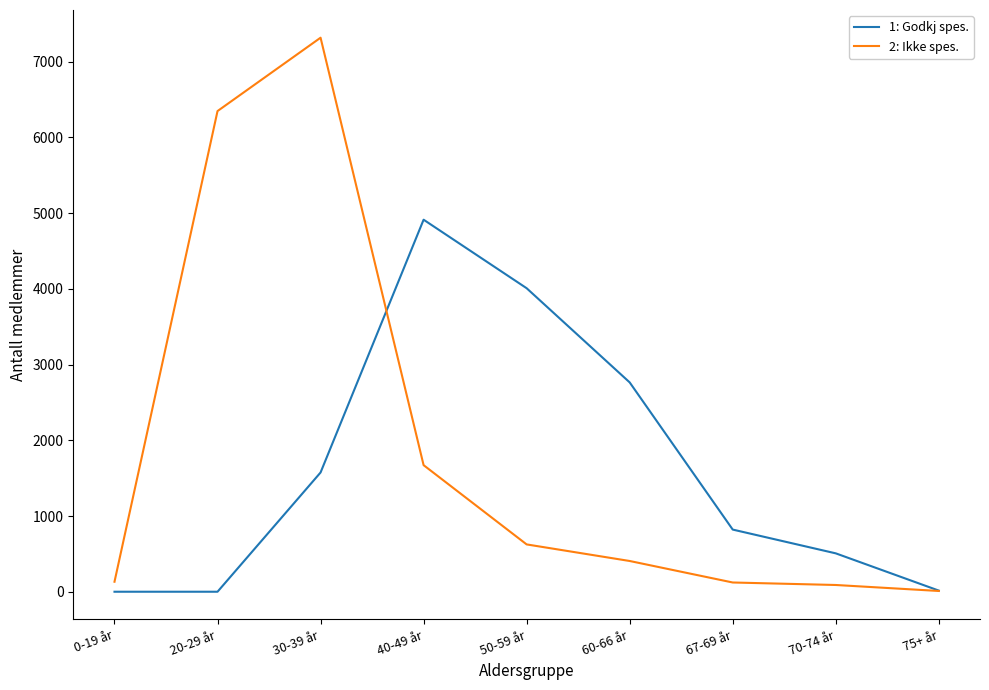

At which category is the sum across all series the highest?

30-39 år